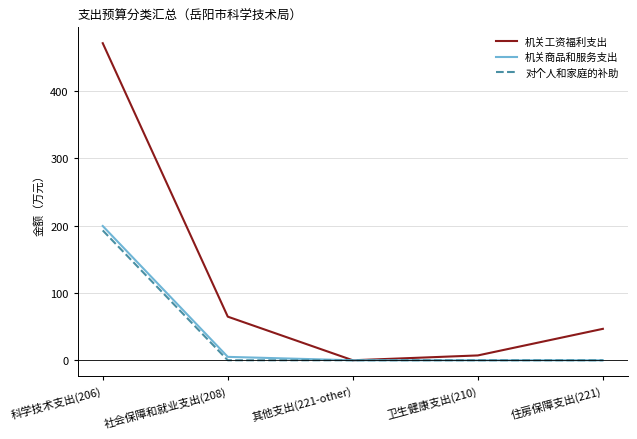

What is the greatest value displayed?

471.3